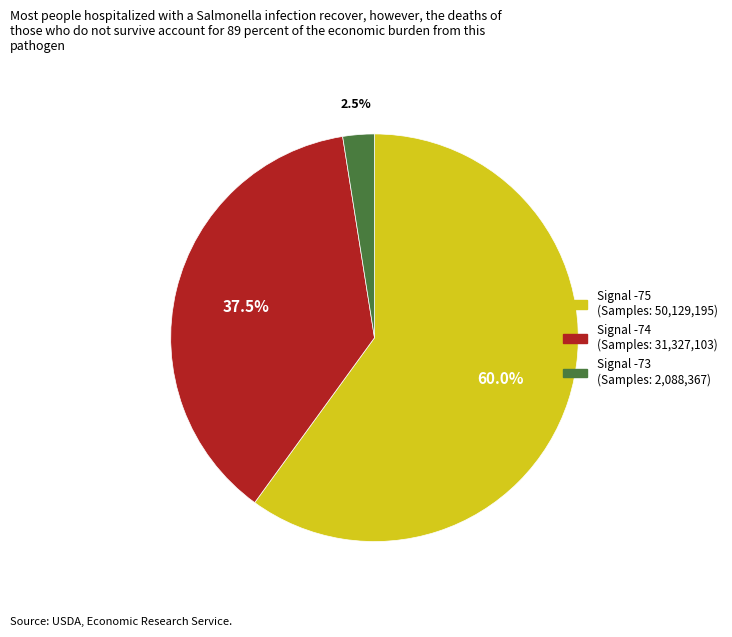

Is there any slice that represents more than half of the pie?

Yes